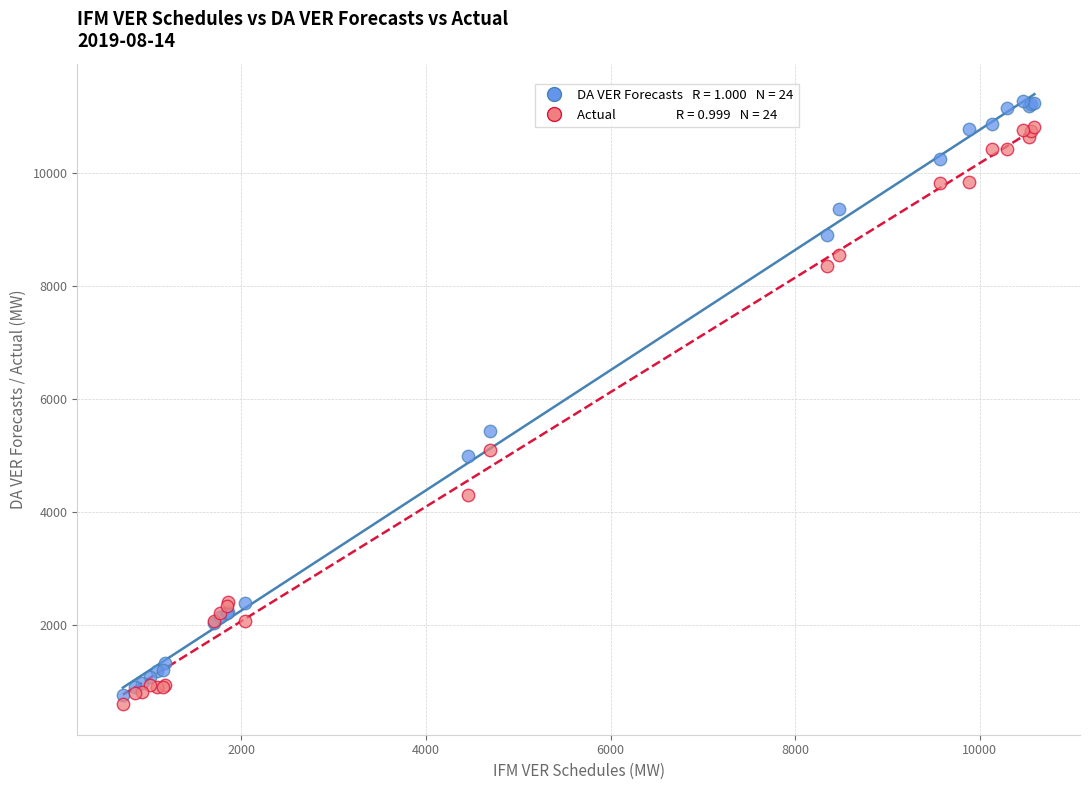

Across all series, what Y value is closest to 5933?

5436.6